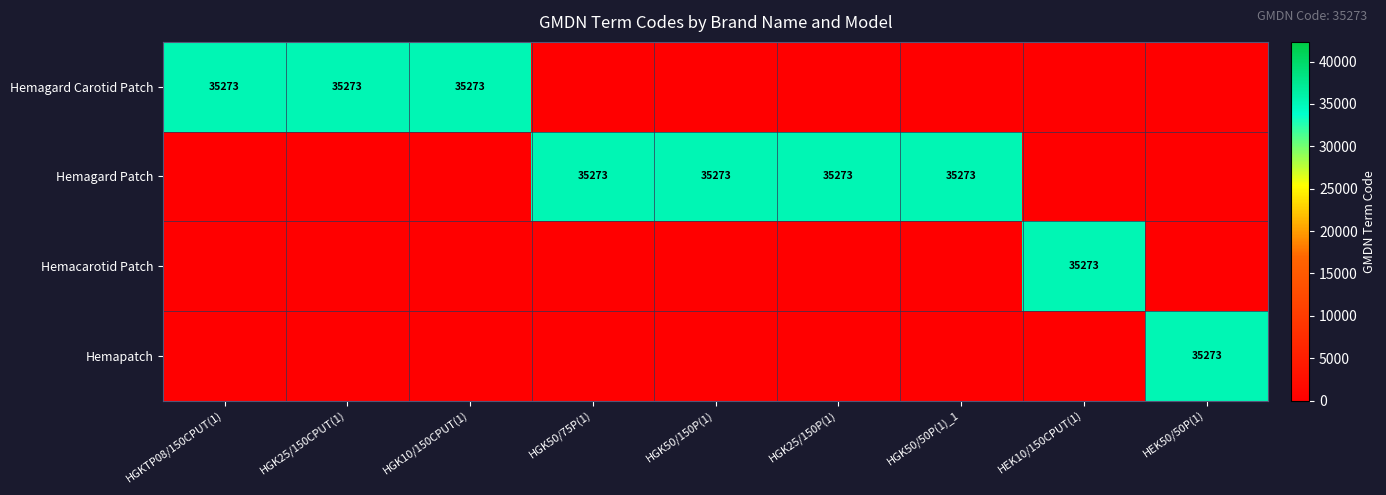

The Hemagard Patch series shows 11511 at HGK50/75P(1). True or false?

False